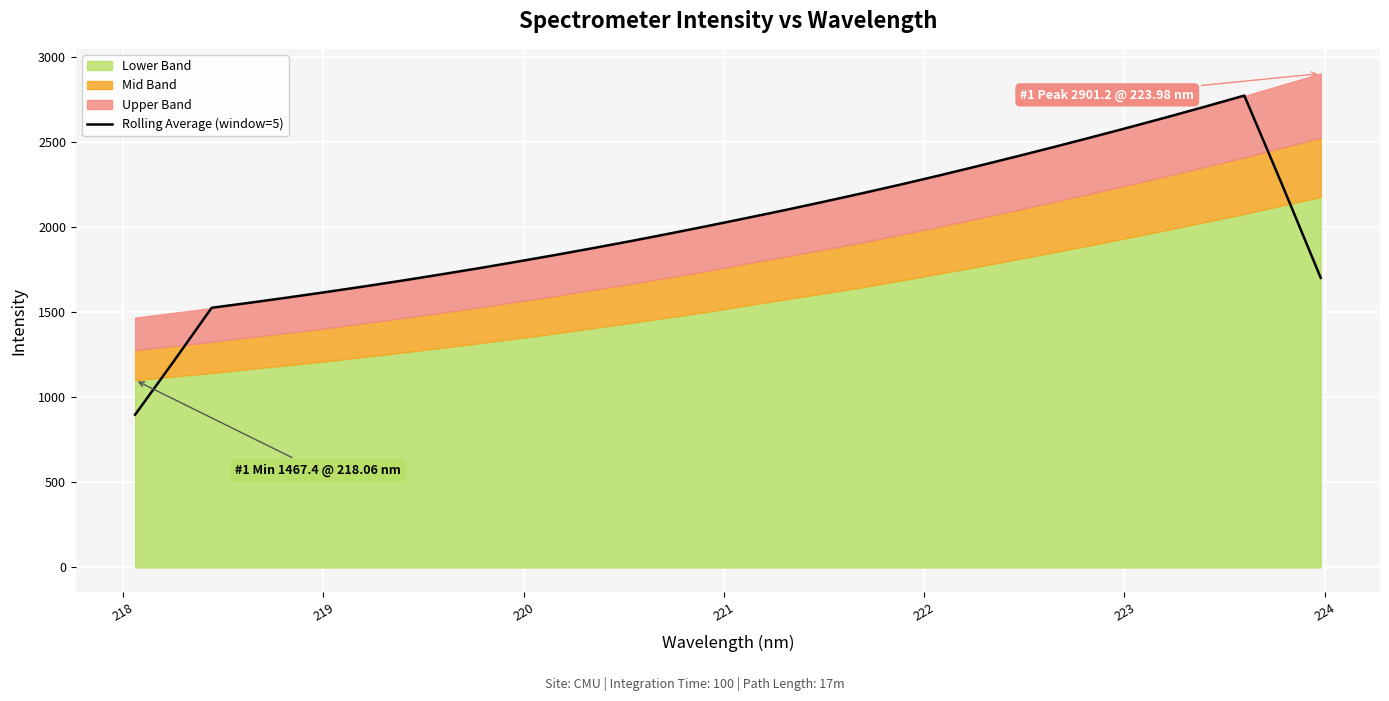

What is the minimum value for Rolling Average (window=5)?

897.3